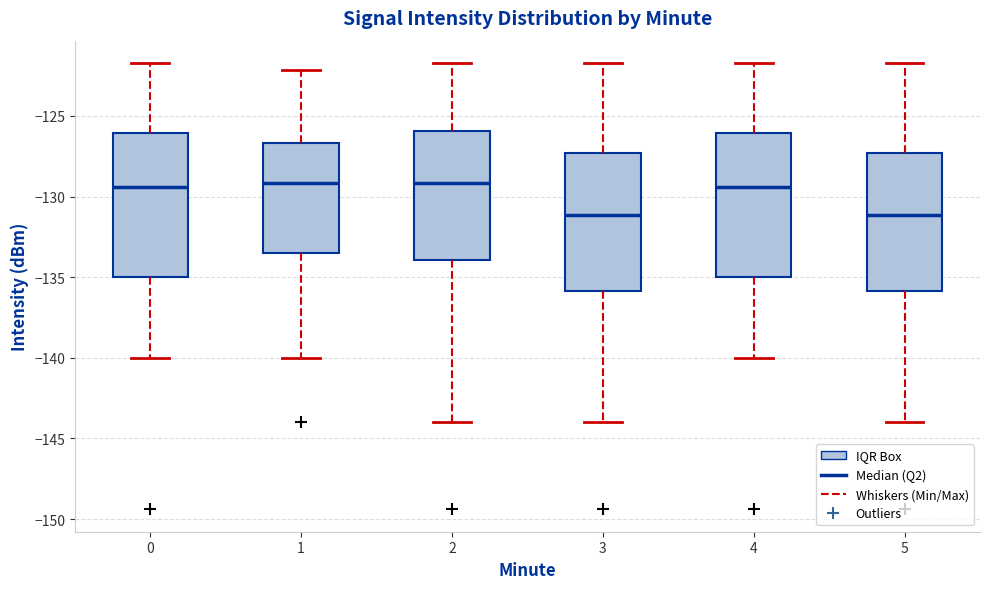

Where is the upper edge of the box at x = 0 on the y-axis? The values are not printed on the chart, so give them approximately, as read against the axis.

-126.0